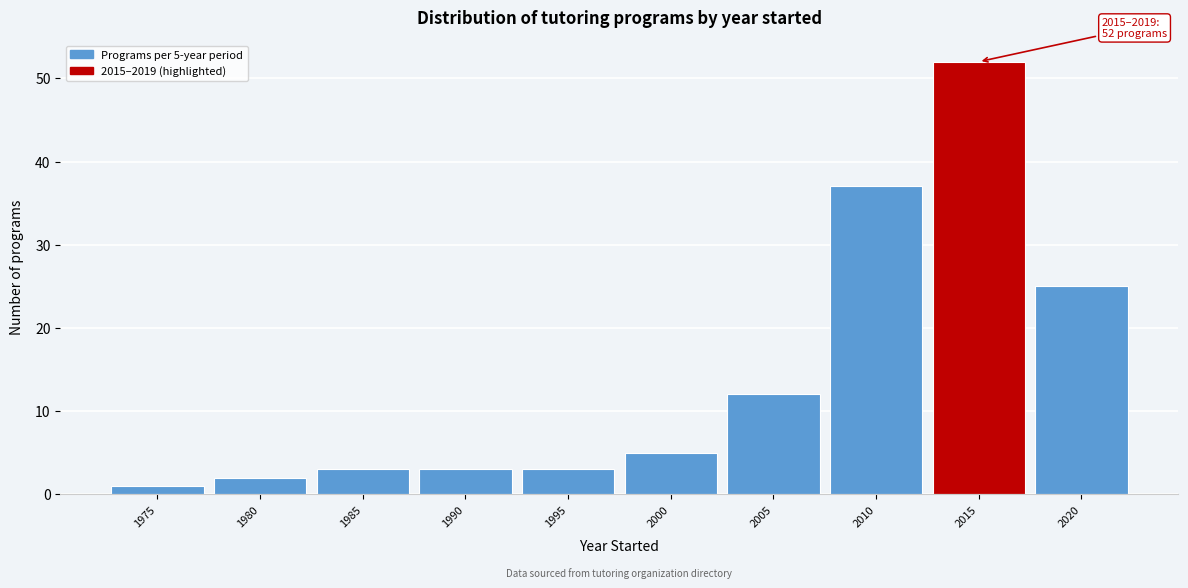

Reading left to right, extract all data points from this chart.

1	2	3	3	3	5	12	37	52	25